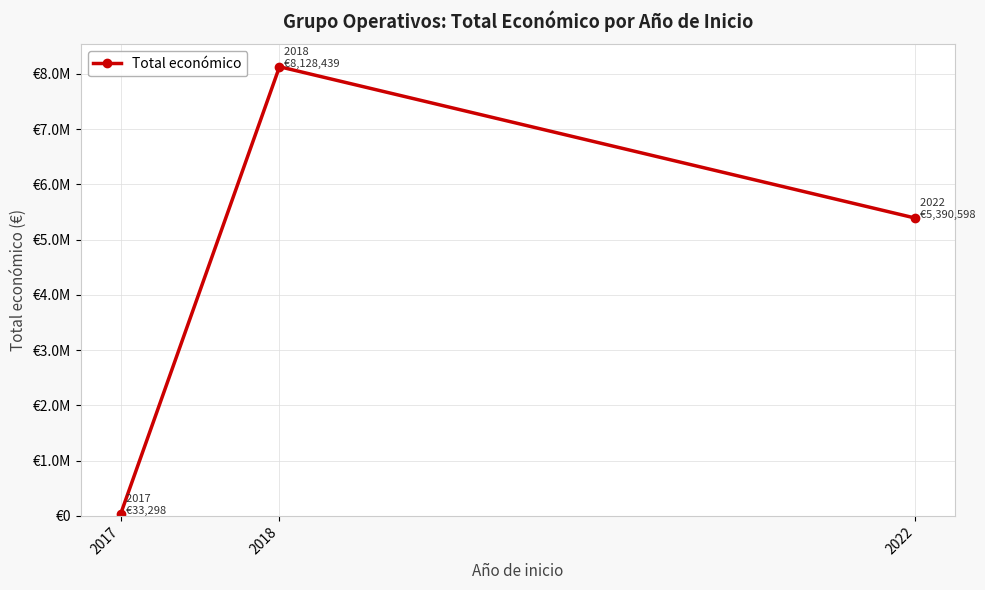

The value at 2018 is 14535491. True or false?

False